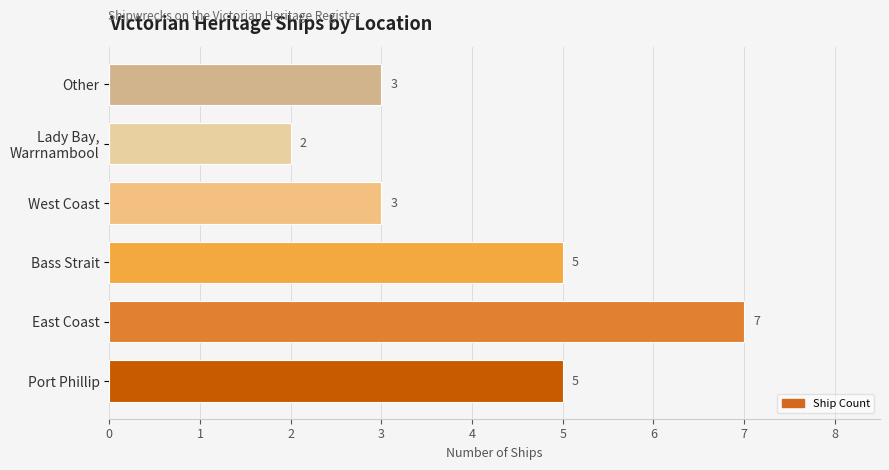

How many series are shown in this chart?

1